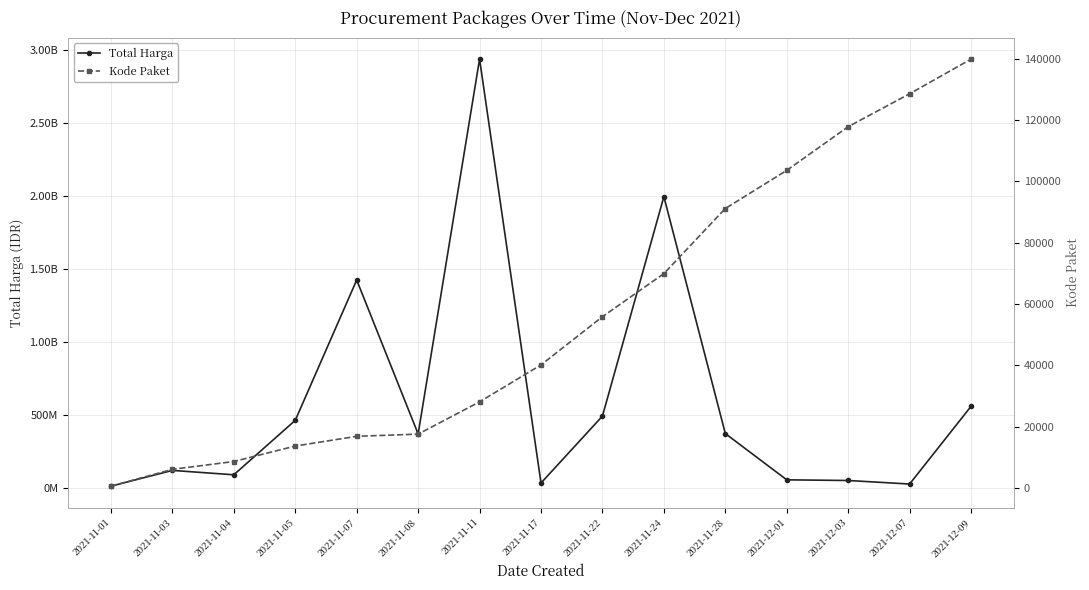

At how many categories does at least one series exceed 2226081813?

1